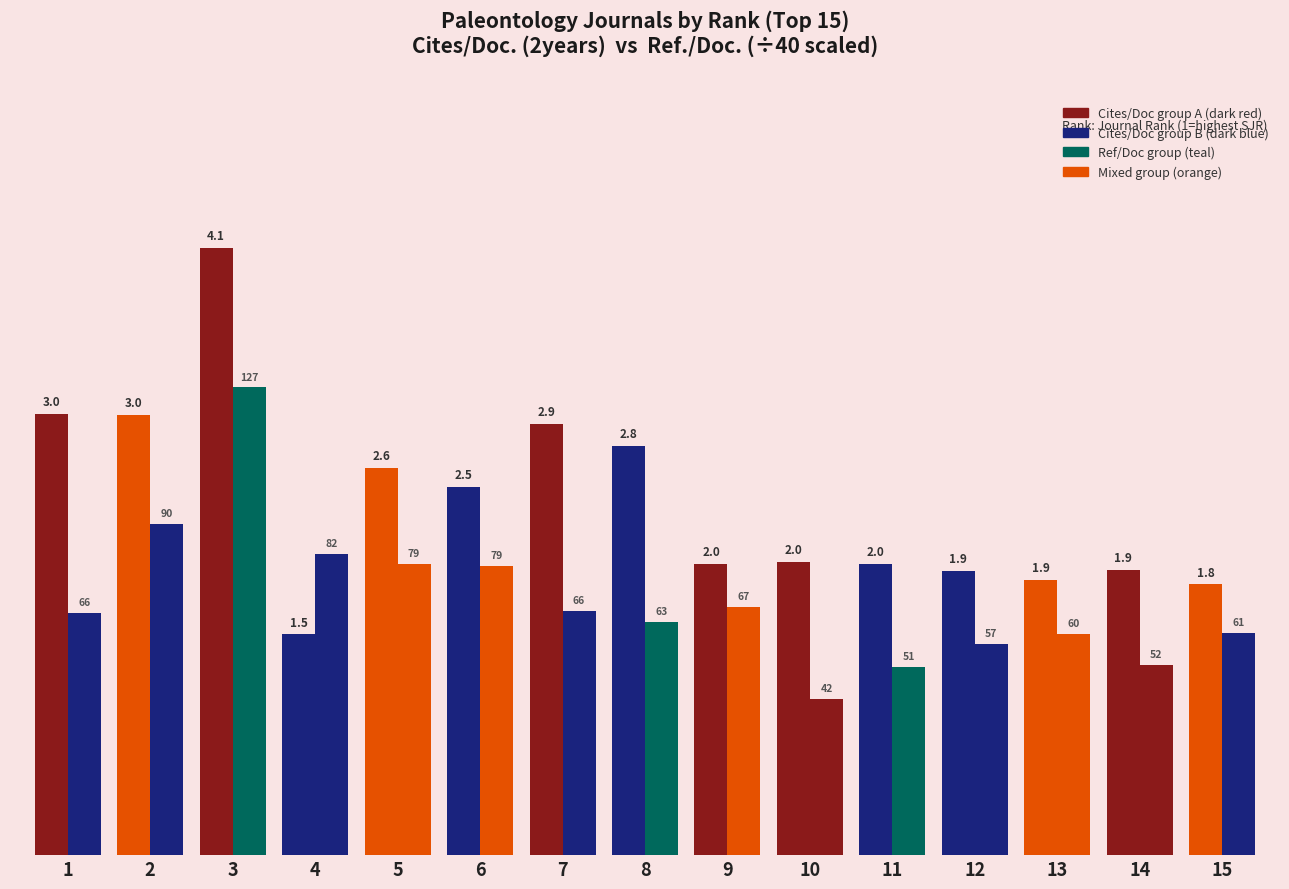

Does the chart contain stacked bars?

No